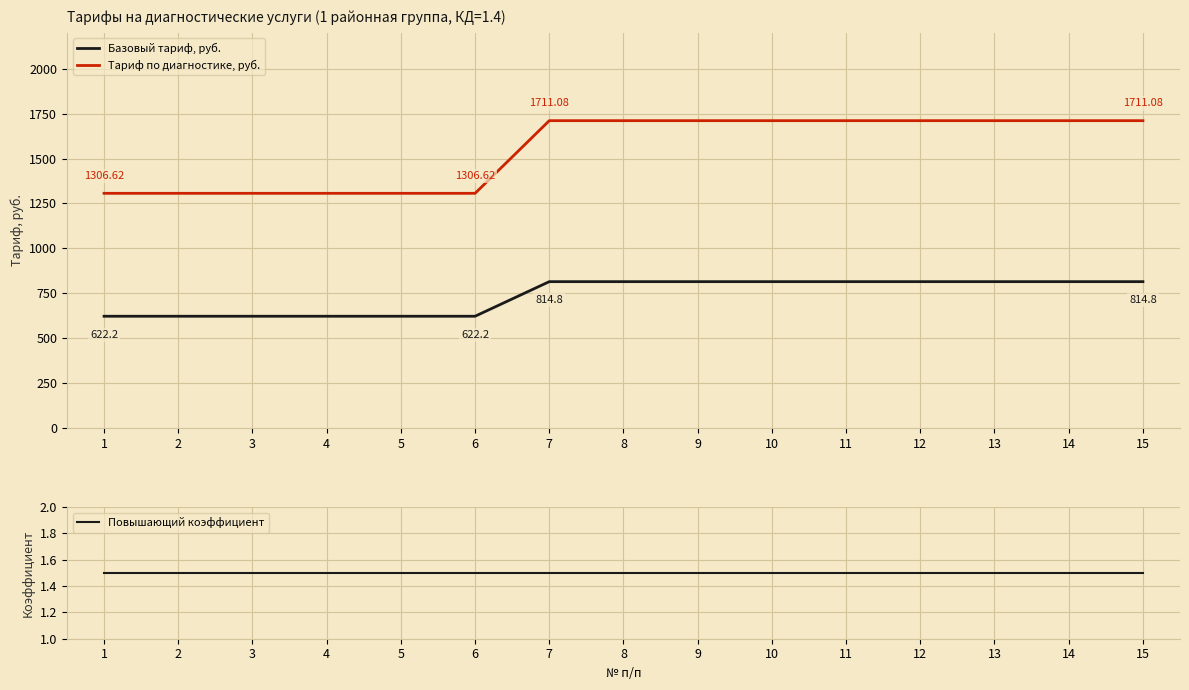

Where is Тариф по диагностике, руб. nearest to the value 1508?

1